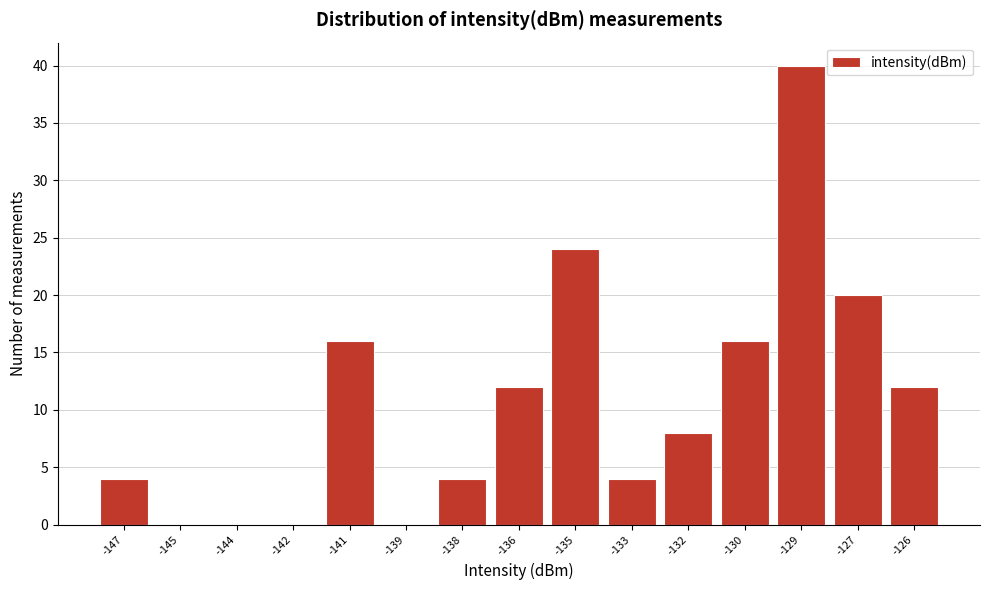

Reading left to right, transcribe all the data shown in this chart.

-147=4	-145=0	-144=0	-142=0	-141=16	-139=0	-138=4	-136=12	-135=24	-133=4	-132=8	-130=16	-129=40	-127=20	-126=12